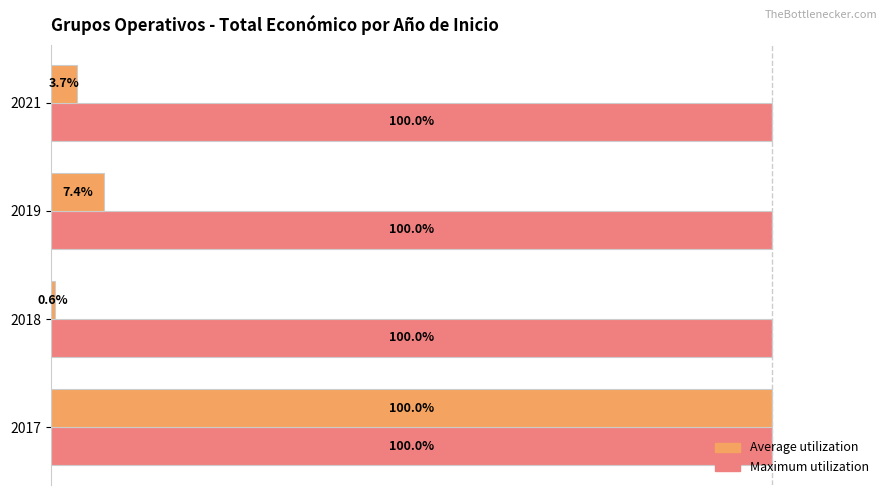

Rank the series by their average value, from lowest to highest.

Average utilization, Maximum utilization